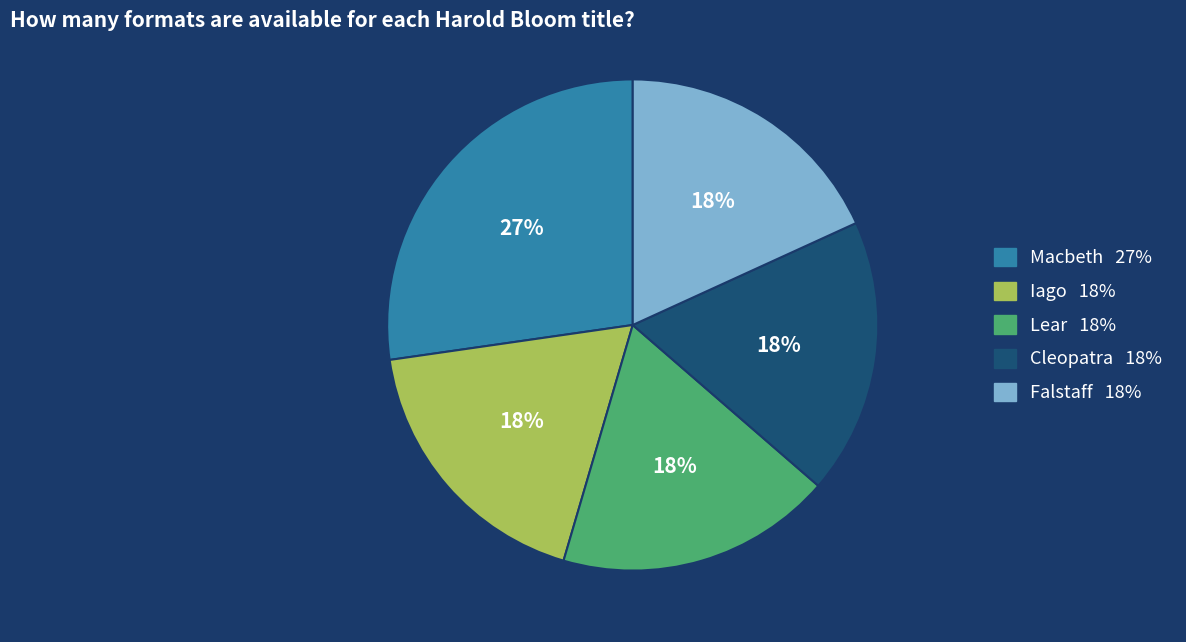

Combined, do Lear and Macbeth account for over 50%?

No